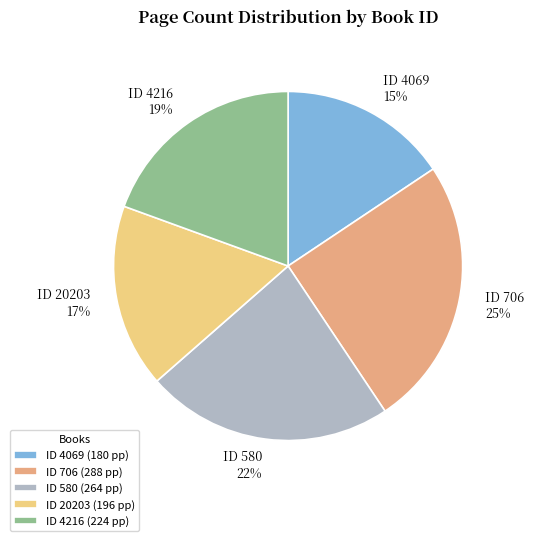

True or false: 580 accounts for 23% of the total.

True